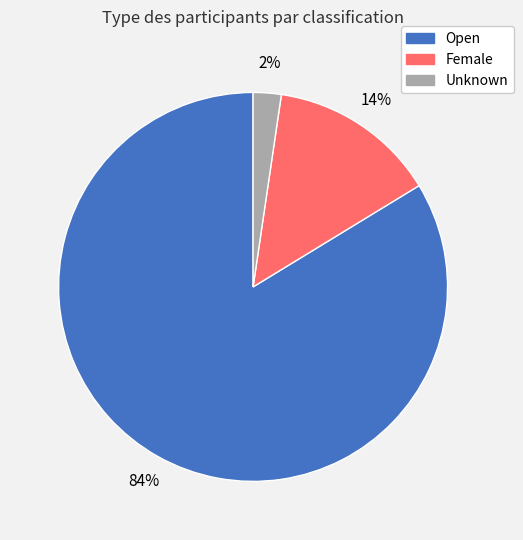

Do Unknown and Female together represent more than half of the pie?

No